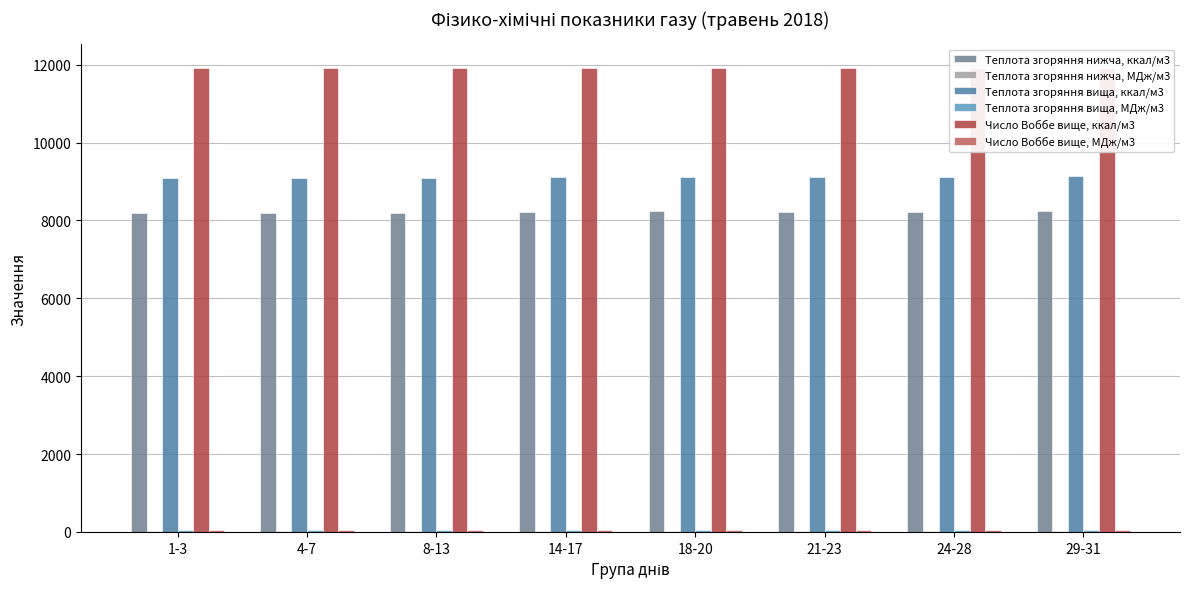

At 1-3, list the series in order from largest to smallest.

Число Воббе вище, ккал/м3, Теплота згоряння вища, ккал/м3, Теплота згоряння нижча, ккал/м3, Число Воббе вище, МДж/м3, Теплота згоряння вища, МДж/м3, Теплота згоряння нижча, МДж/м3